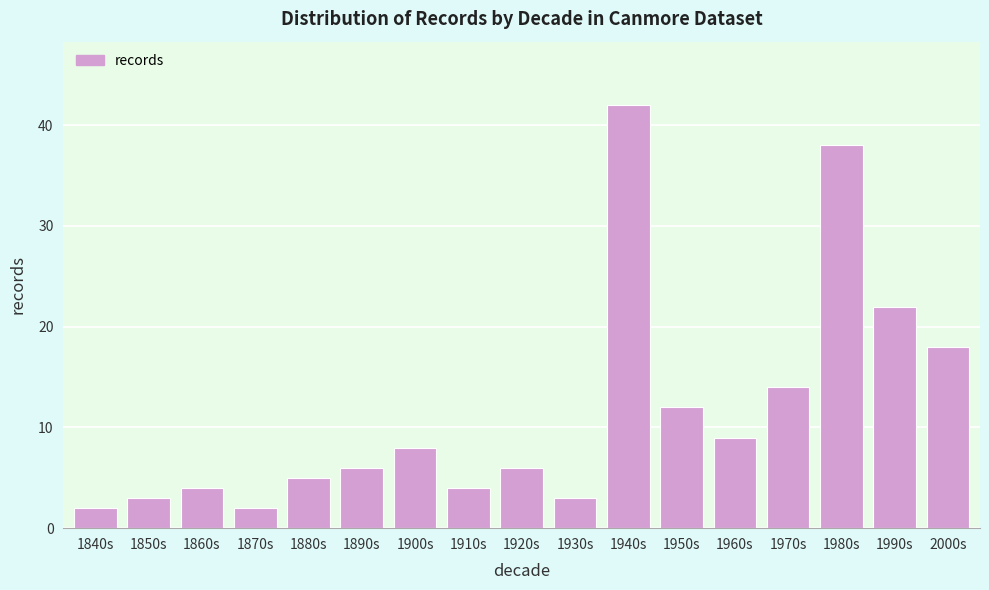

Reading left to right, transcribe all the data shown in this chart.

2	3	4	2	5	6	8	4	6	3	42	12	9	14	38	22	18